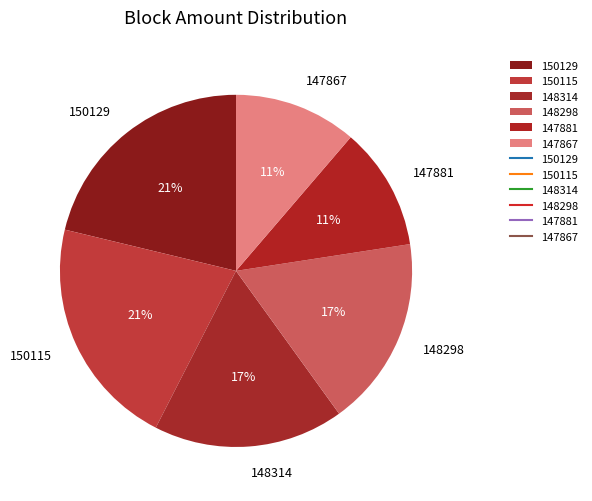

What is the ratio of the value at 148298 to the value at 150129?

0.8